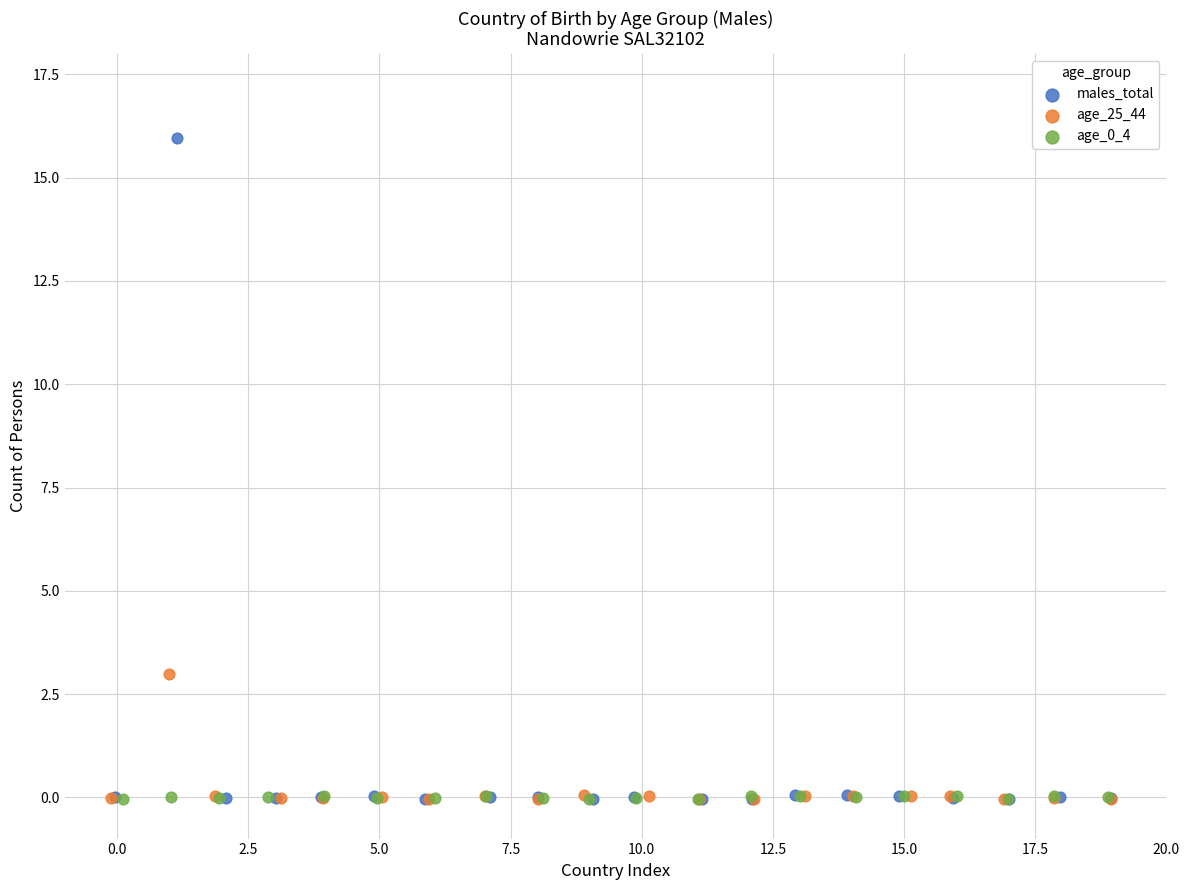

Which series has the widest spread of Y values?

males_total